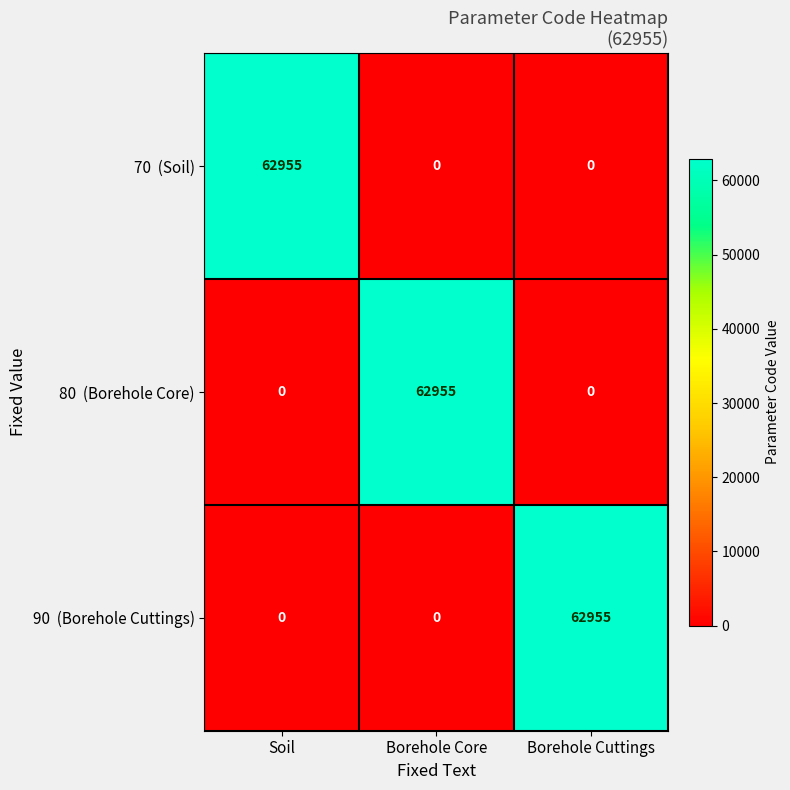

At how many categories does at least one series exceed 56310?

3